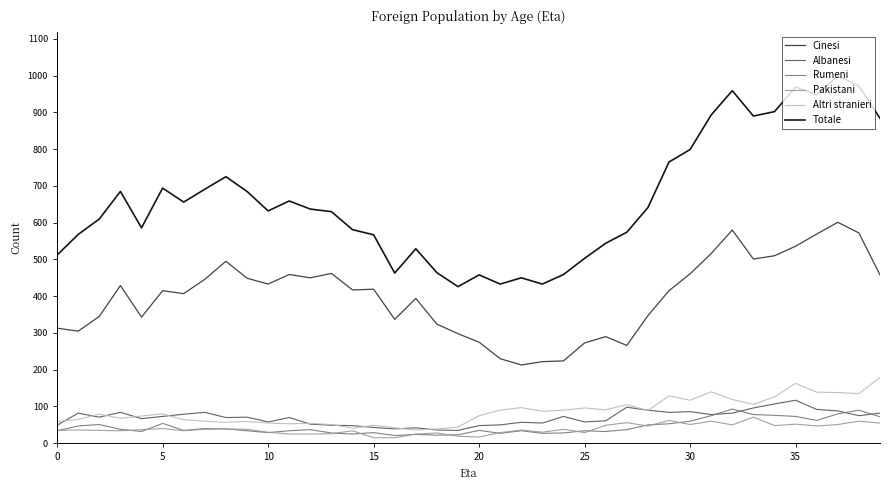

How many categories are shown in the chart?

40